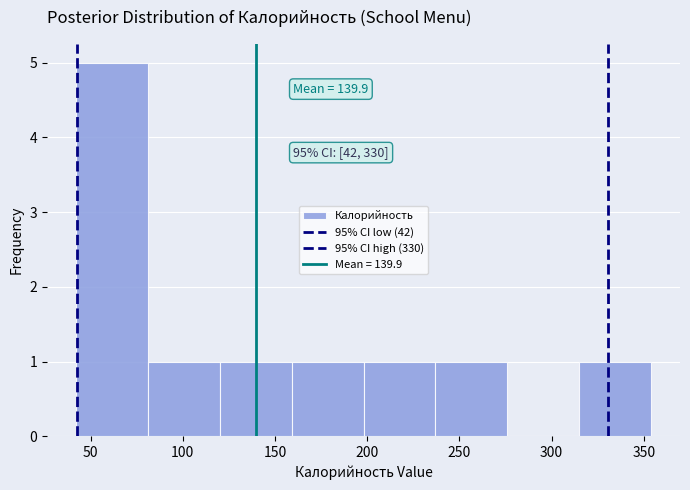

Which range on the x-axis has the tallest bar?

42 to 81